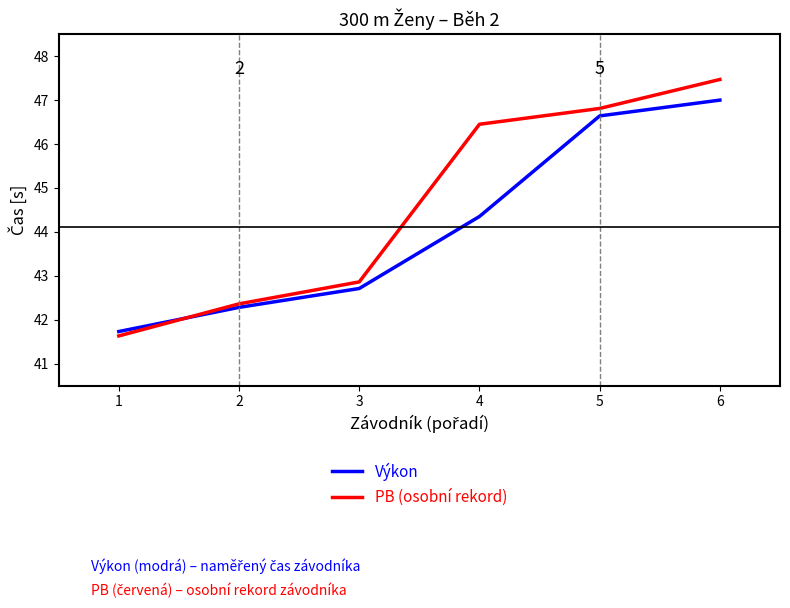

Reading right to left, extract all data points from this chart.

Výkon: 6=47.0	5=46.6	4=44.4	3=42.7	2=42.3	1=41.7
PB (osobní rekord): 6=47.5	5=46.8	4=46.5	3=42.9	2=42.4	1=41.6